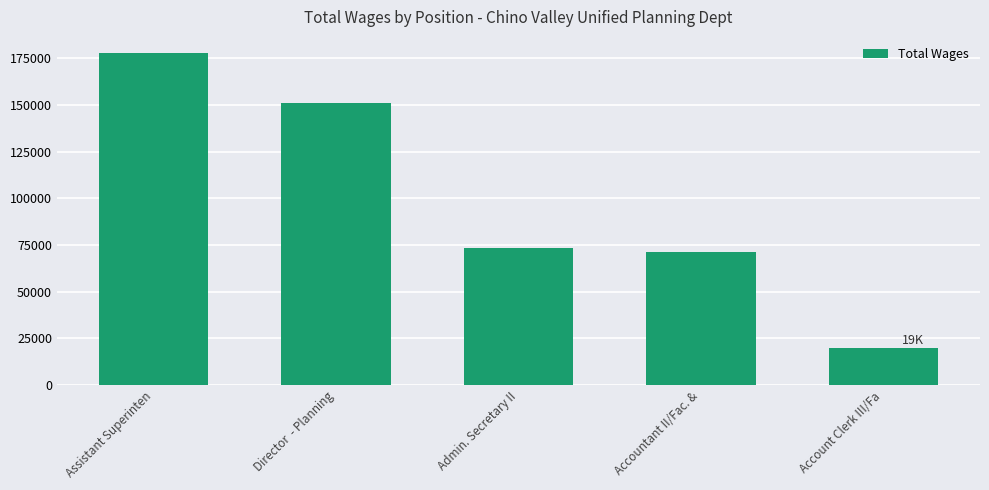

What is the value of the 4th bar from the left?

71414